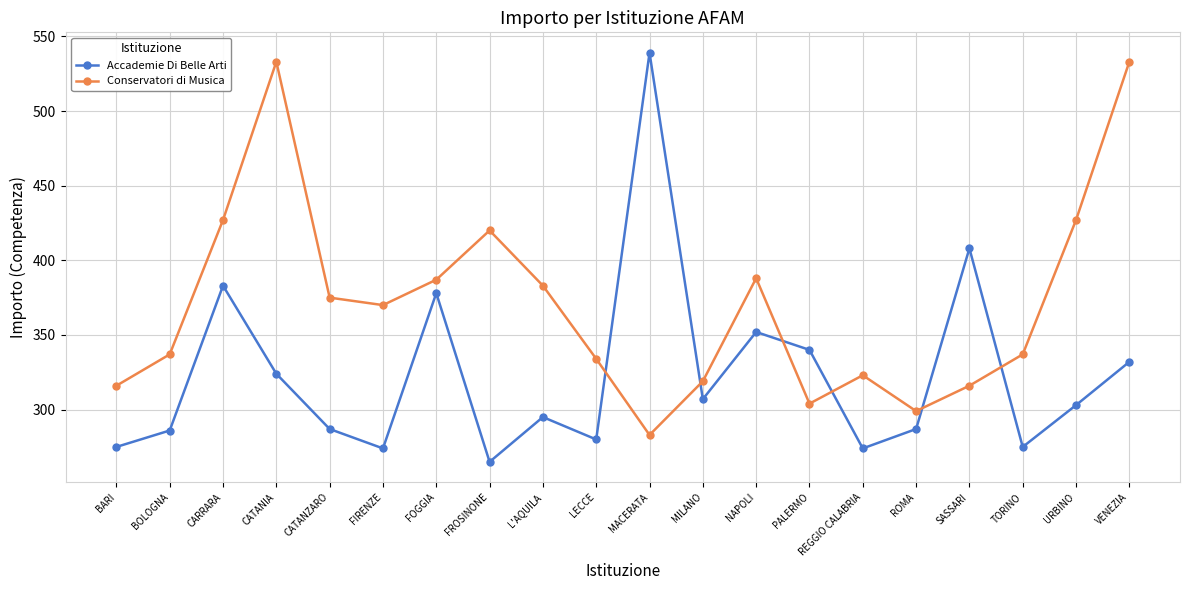

At which category is the sum across all series the highest?

VENEZIA